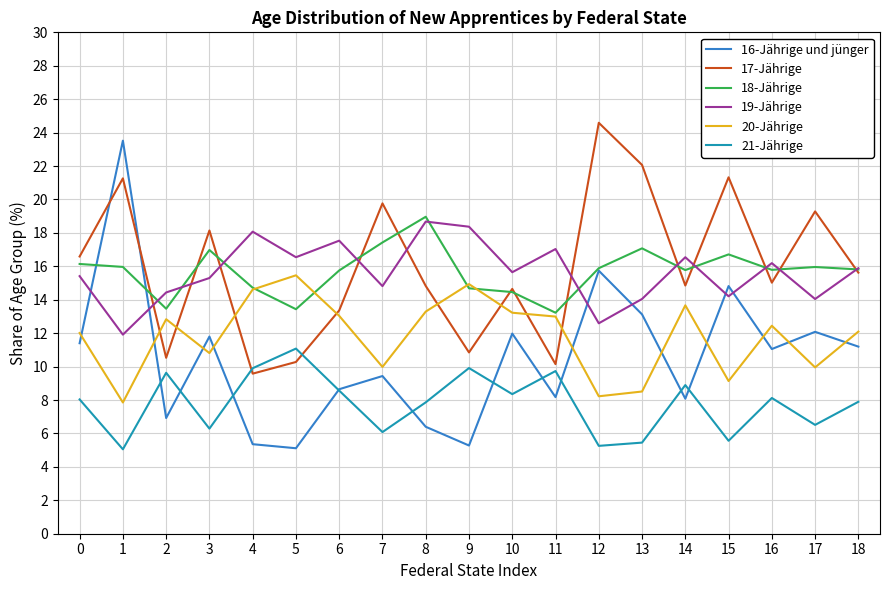

What are all the series names shown in the legend?

16-Jährige und jünger, 17-Jährige, 18-Jährige, 19-Jährige, 20-Jährige, 21-Jährige